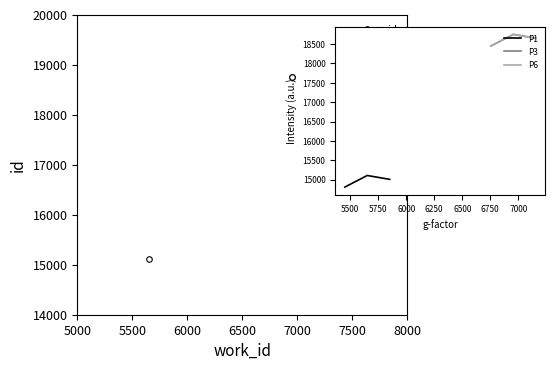

What is the sum of all id values?

52610